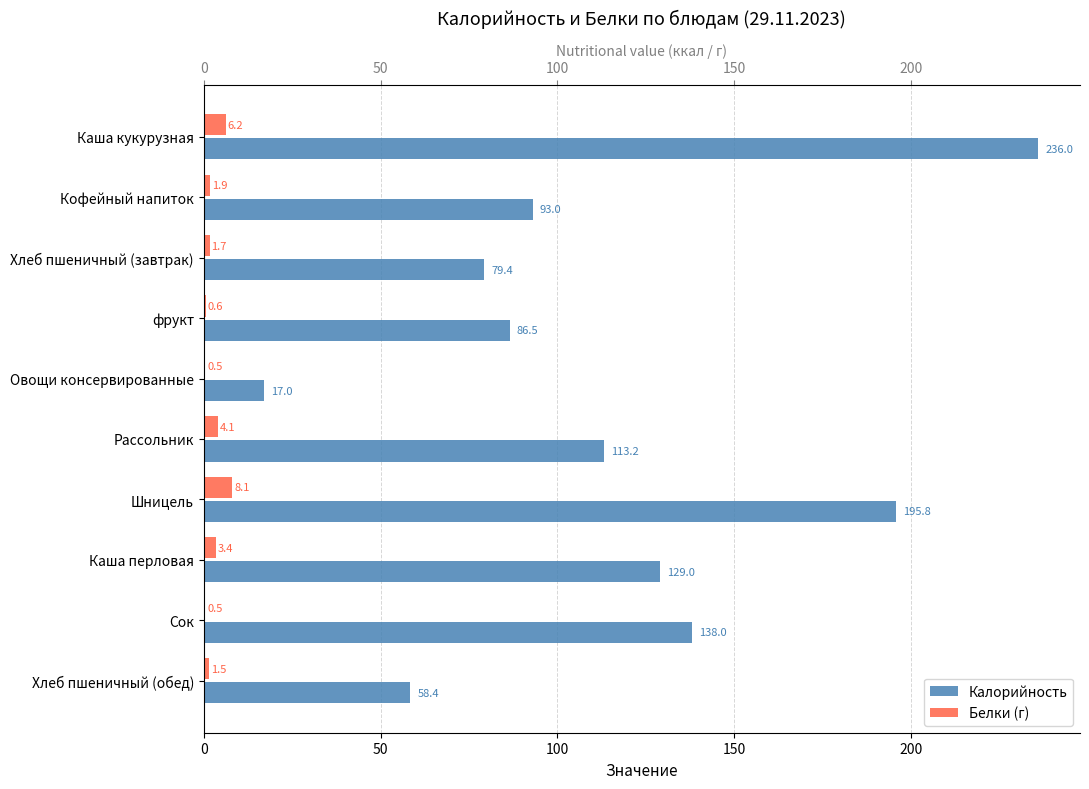

How many values in the Белки (г) series are below 1?

3